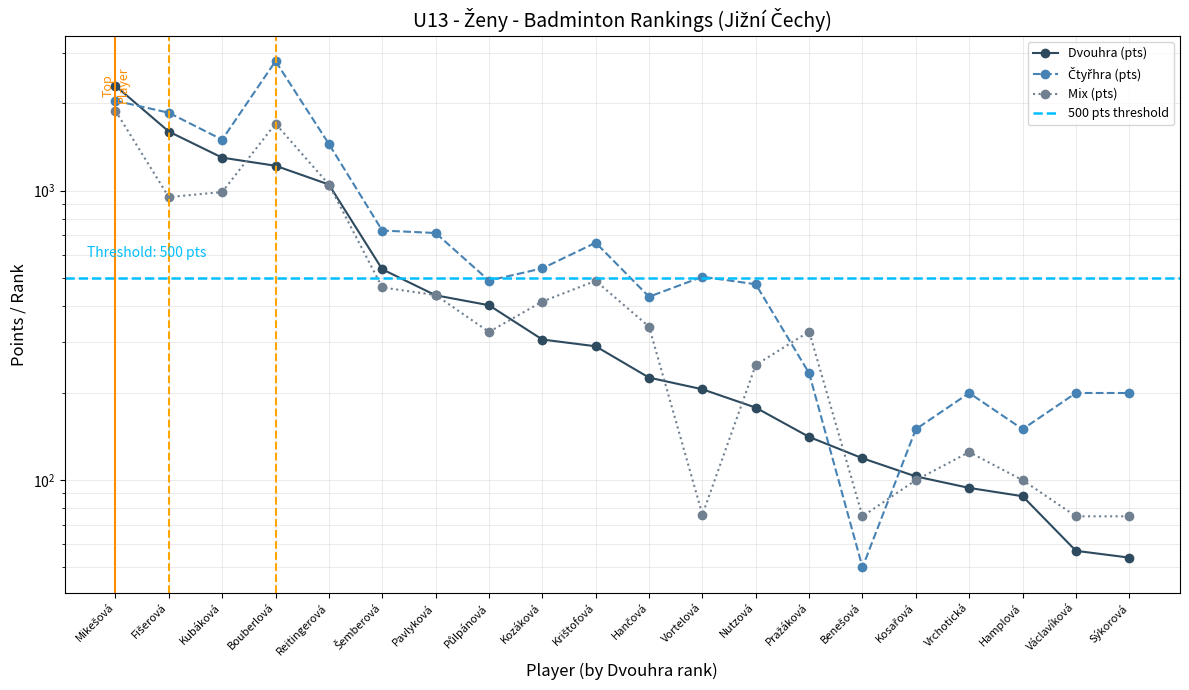

What are all the series names shown in the legend?

Dvouhra (pts), Čtyřhra (pts), Mix (pts)